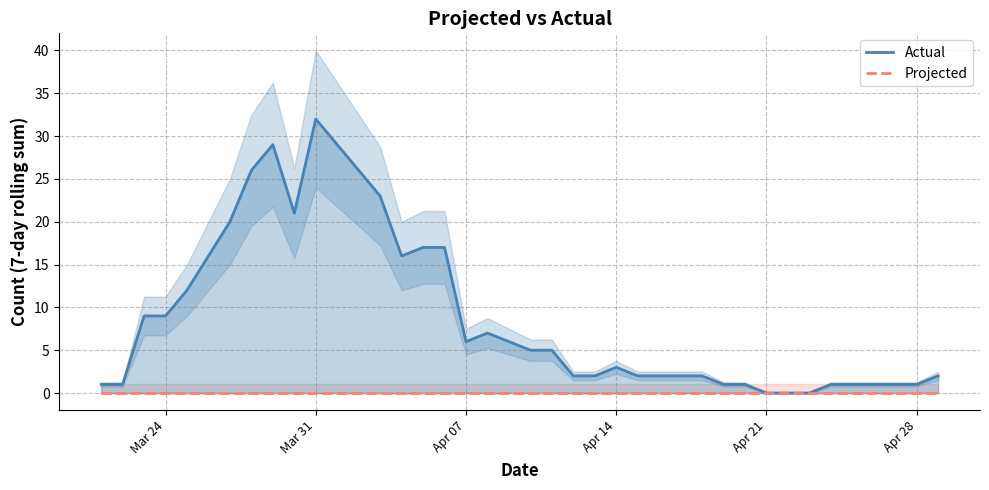

What is the difference between the second highest and second lowest values in the Actual series?

29